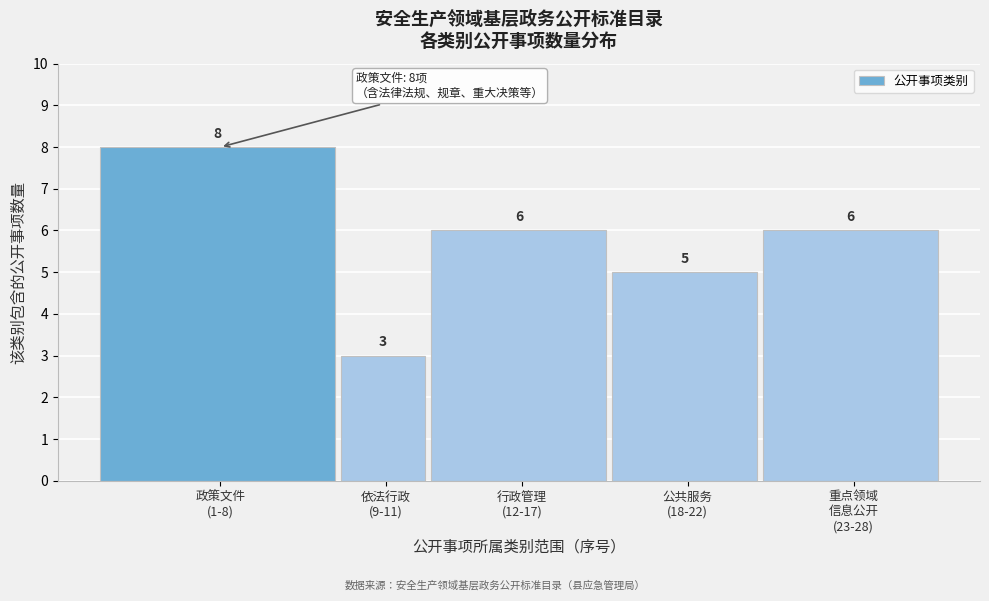

Reading right to left, list all the values displayed in this chart.

6	5	6	3	8